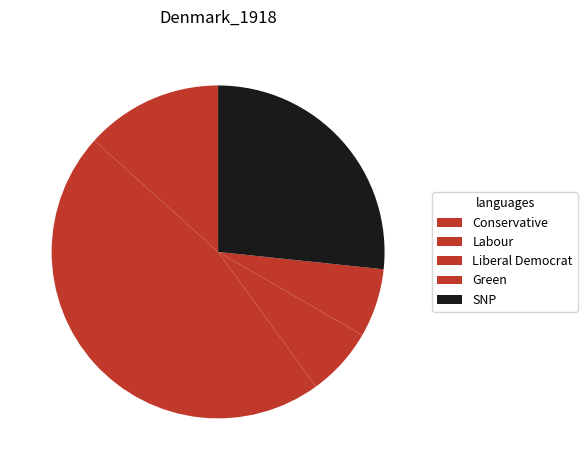

Is there a majority slice in this chart?

No